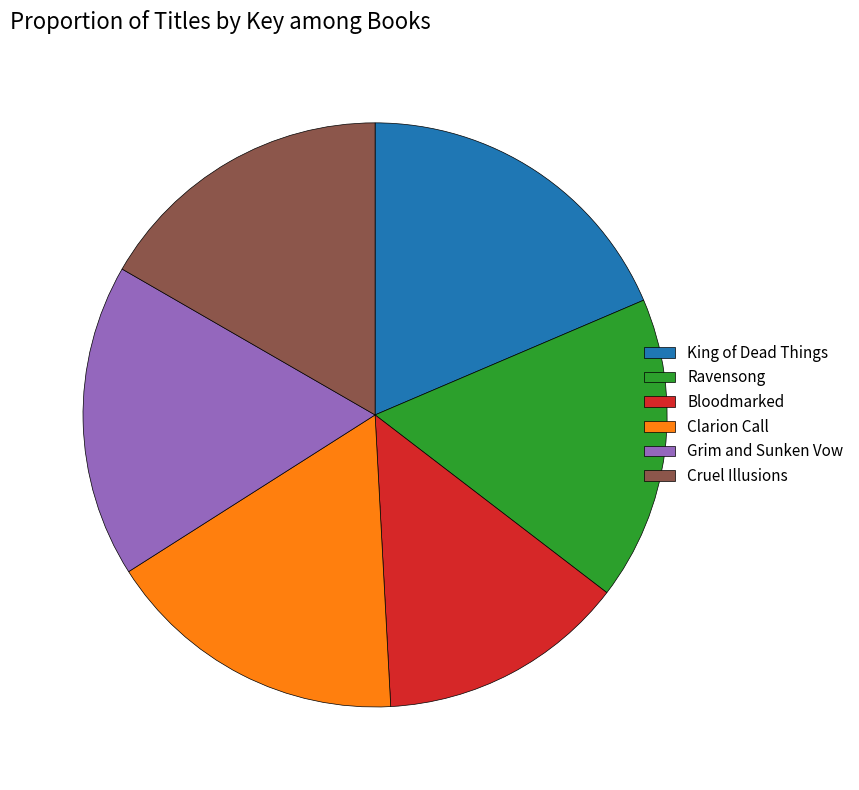

Approximately how many times larger is the value at Clarion Call compared to Cruel Illusions?

1.0